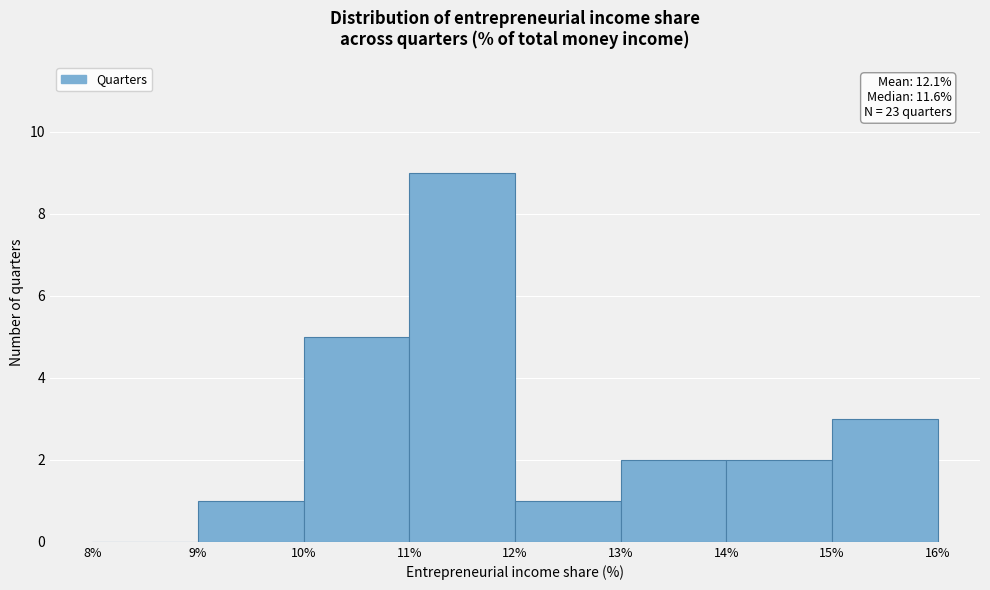

Over which range of the x-axis is the bar tallest?

11% to 12%